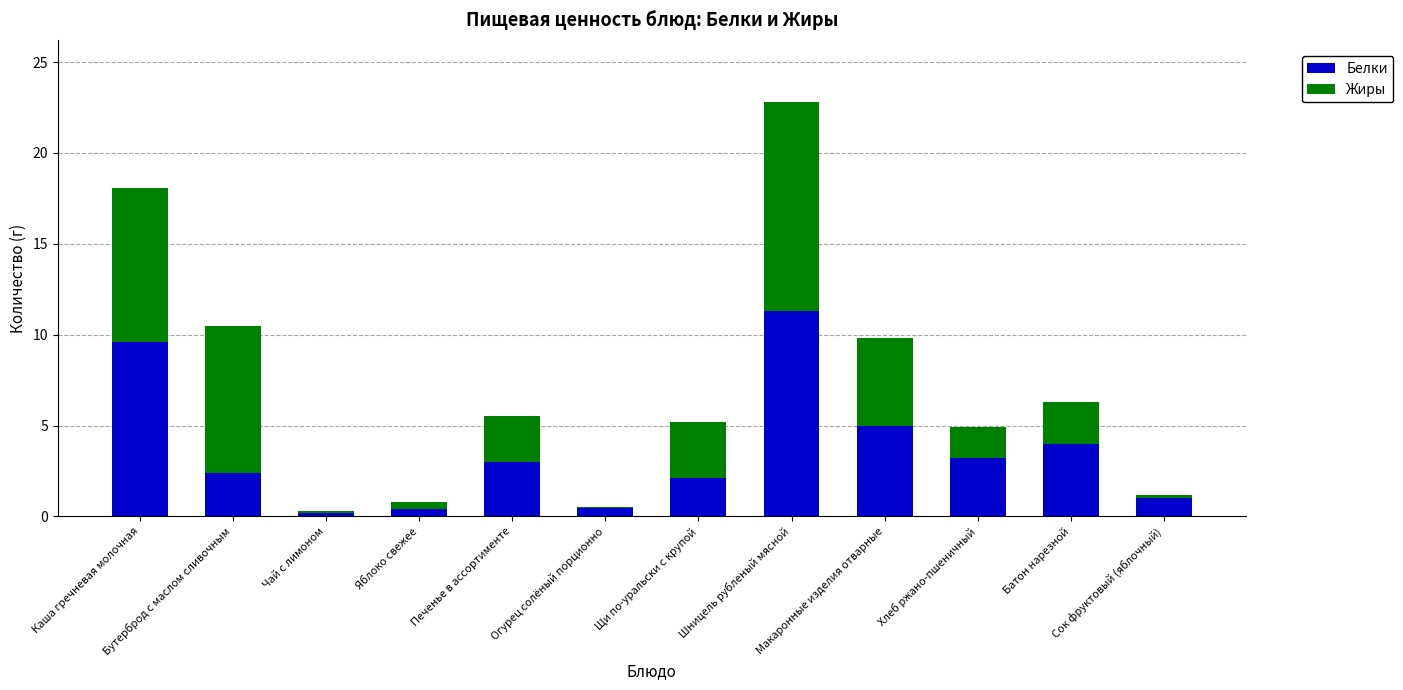

Does the chart contain stacked bars?

Yes